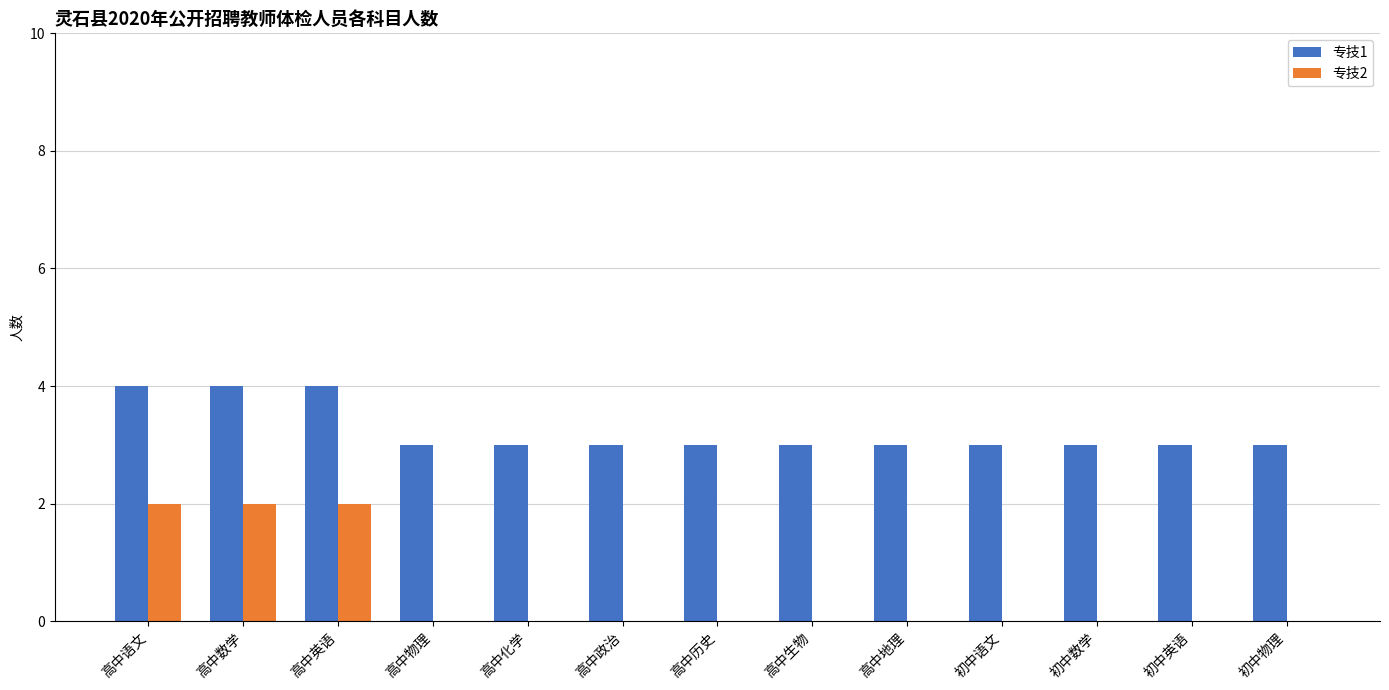

True or false: 专技2 has a value of -1 at 高中生物.

False